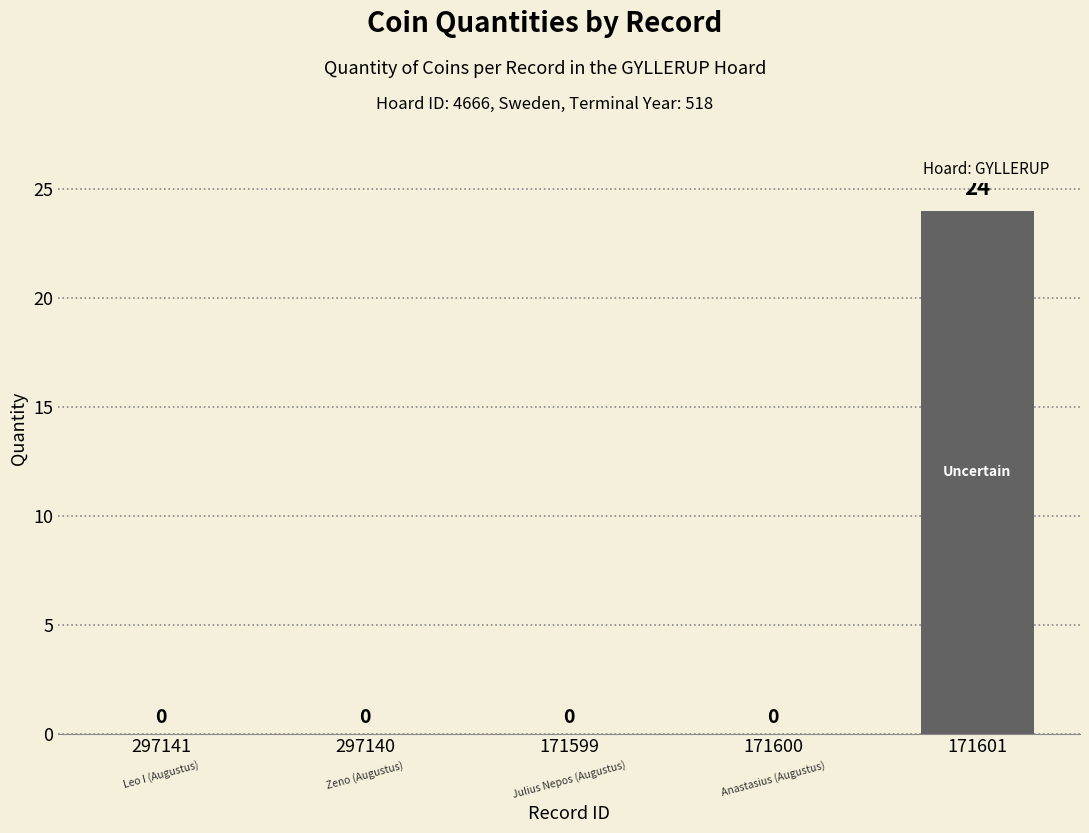

The chart shows a value of -9 at 171599. True or false?

False